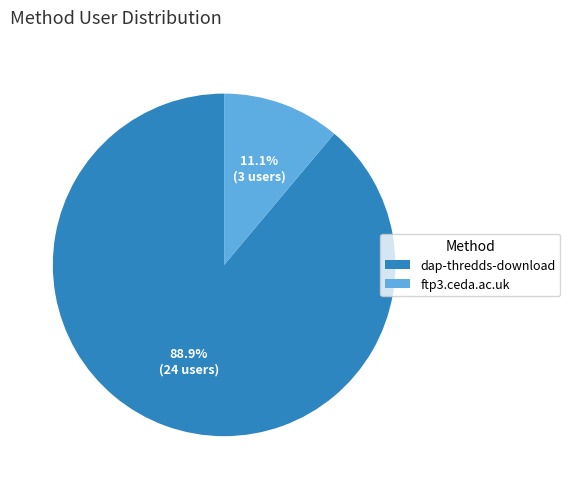

What is the largest slice in the pie chart?

dap-thredds-download